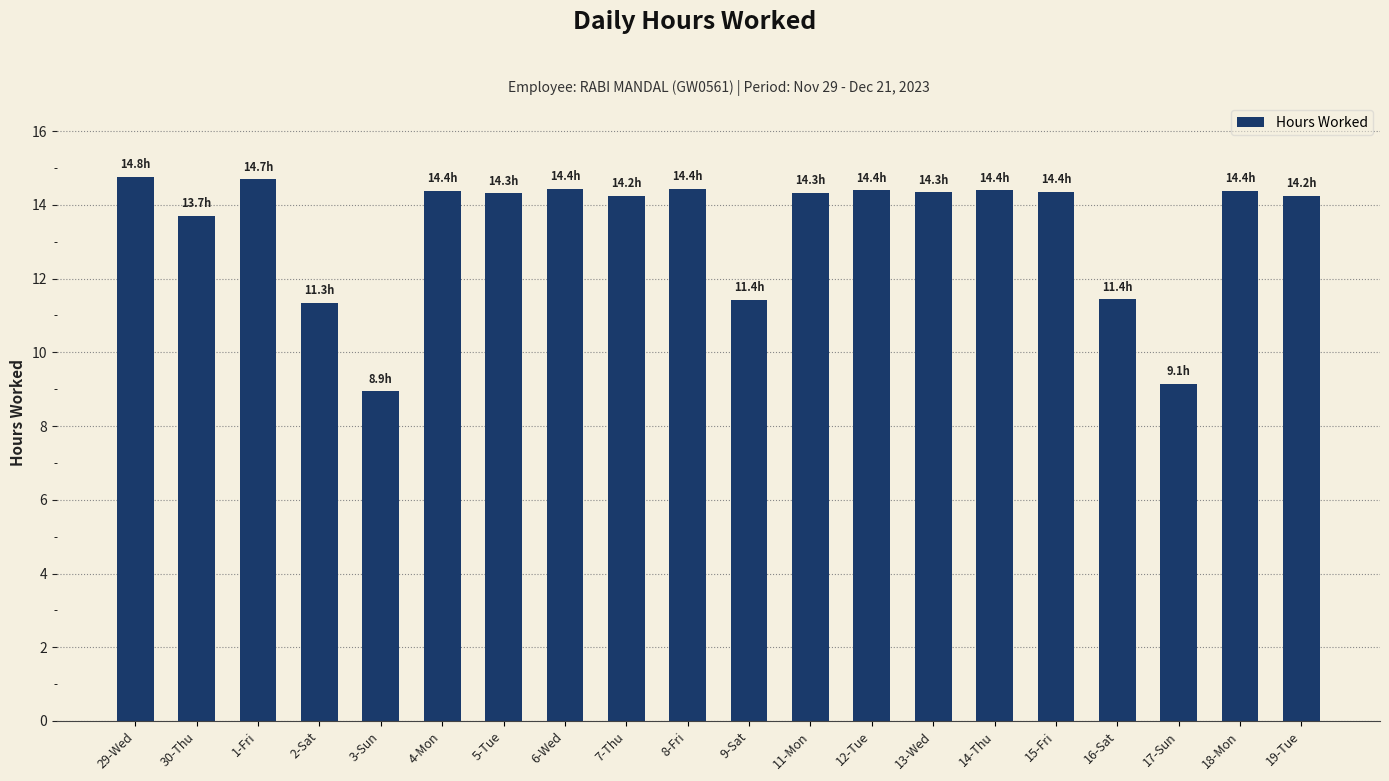

Where does the data first go above 14?

29-Wed